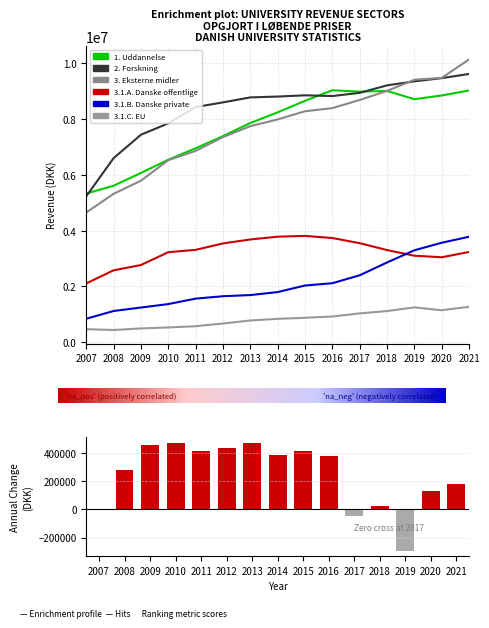

How many categories are shown in the chart?

15